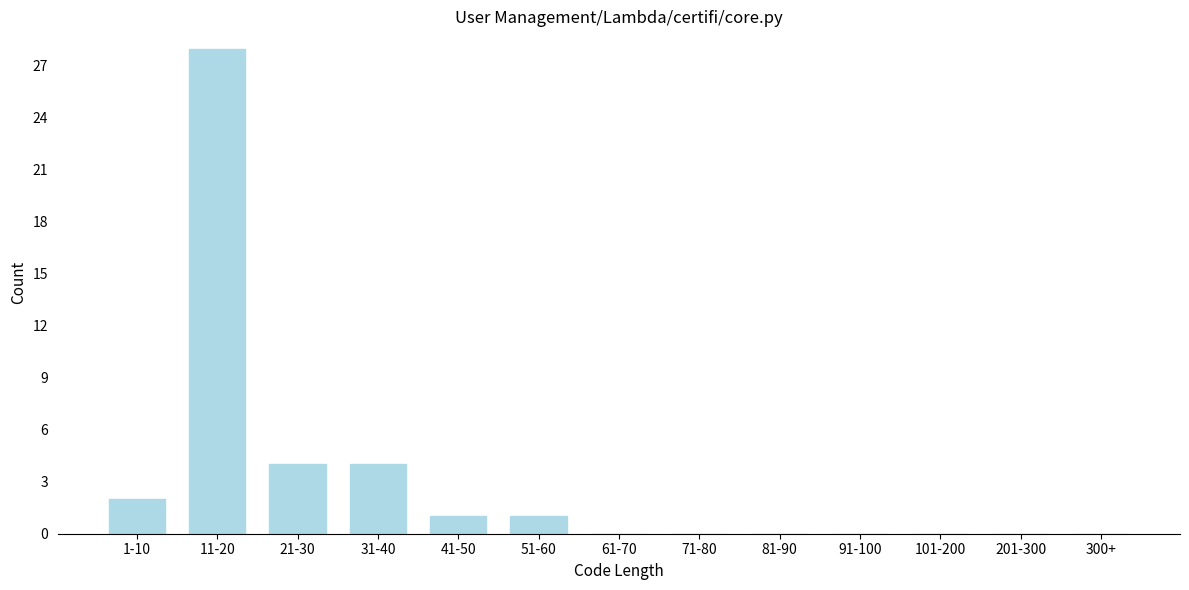

Reading left to right, what are all the values shown in this chart?

1-10=2	11-20=28	21-30=4	31-40=4	41-50=1	51-60=1	61-70=0	71-80=0	81-90=0	91-100=0	101-200=0	201-300=0	300+=0